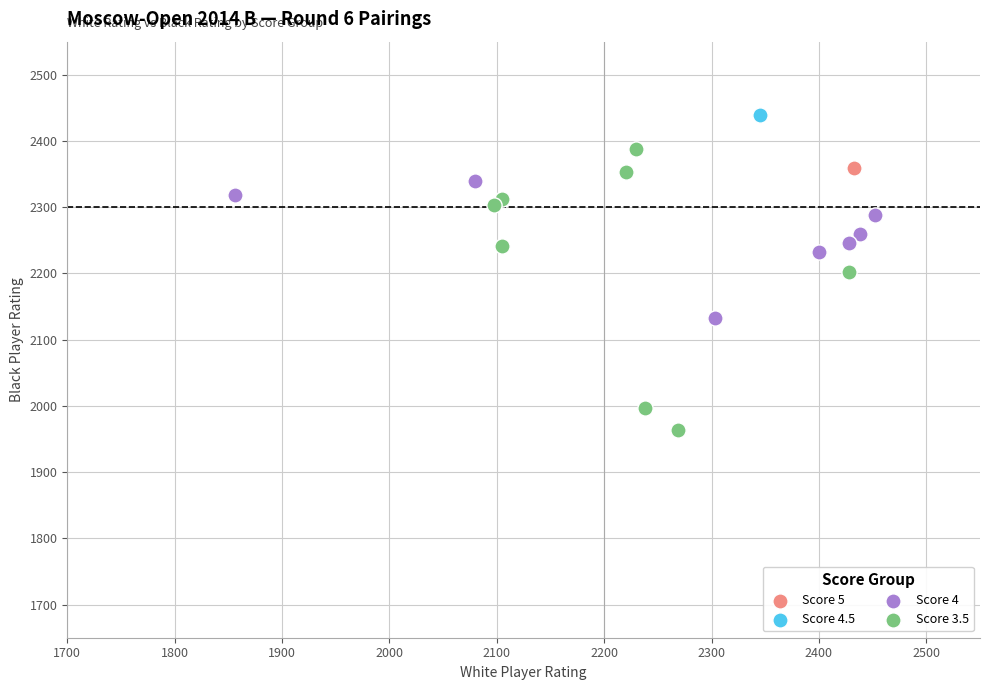

What are all the series names shown in the legend?

Score 5, Score 4.5, Score 4, Score 3.5